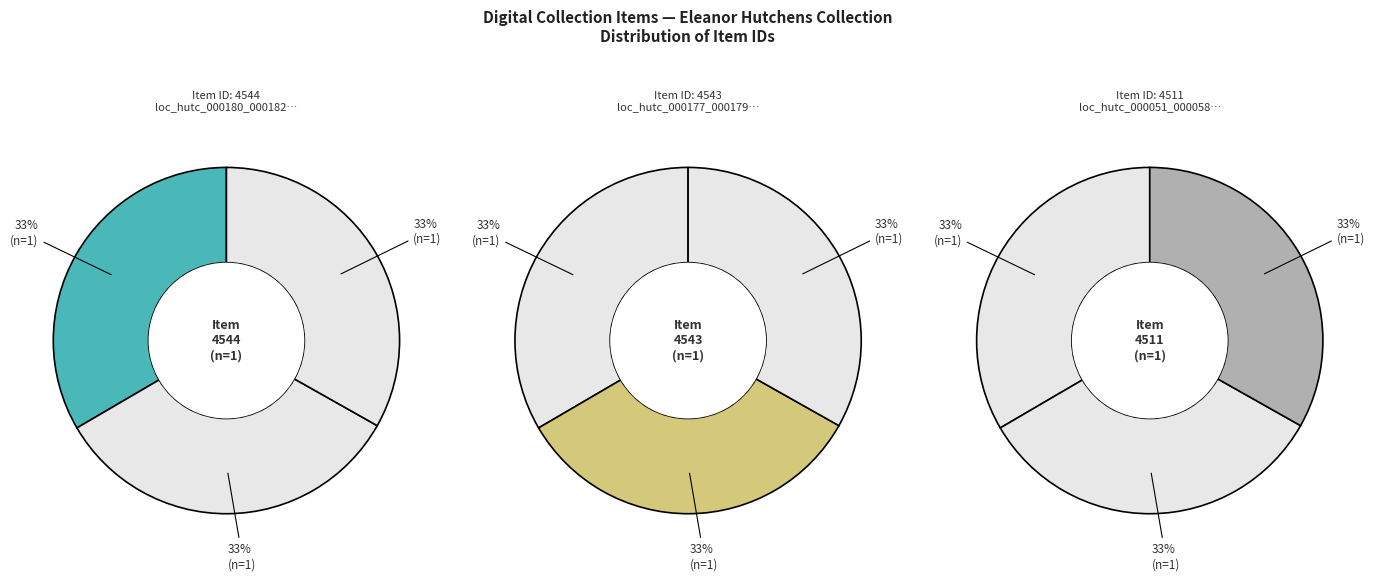

What is the total percentage of loc_hutc_000180_000182 and loc_hutc_000051_000058?

66.6%